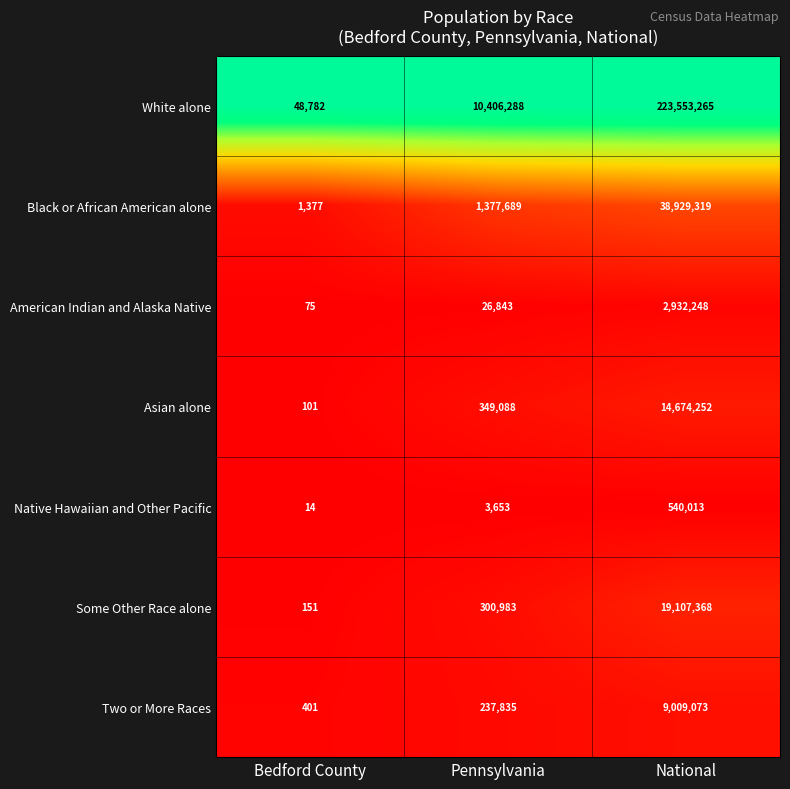

True or false: White alone has a value of 82721 at Bedford County.

False